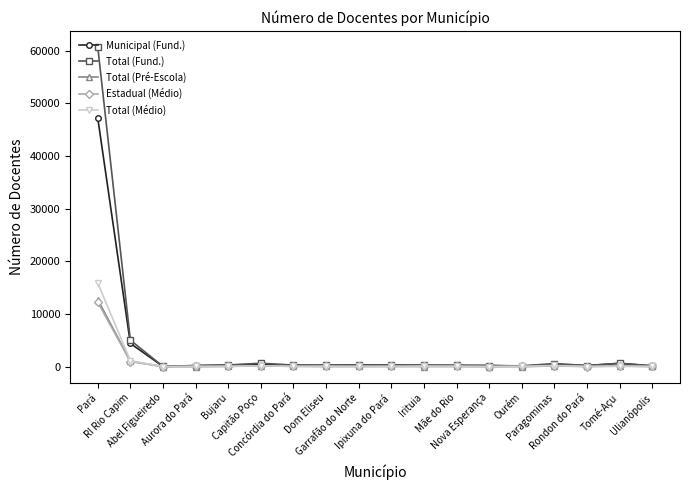

What is the label of the 1st point from the left?

Pará